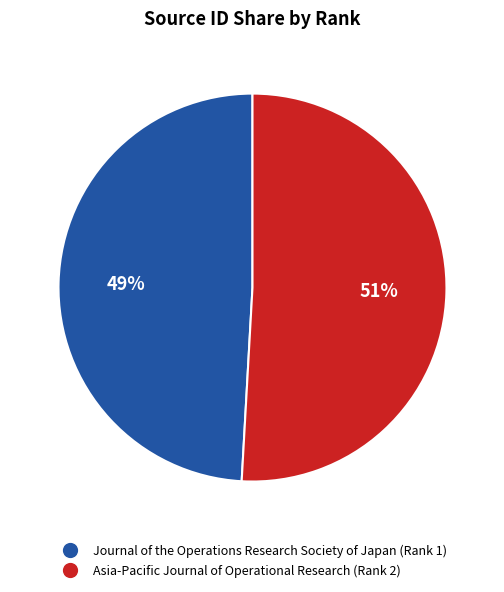

To the nearest percent, what is the difference between the Asia-Pacific Journal of Operational Research (Rank 2) and Journal of the Operations Research Society of Japan (Rank 1) slice percentages?

2%